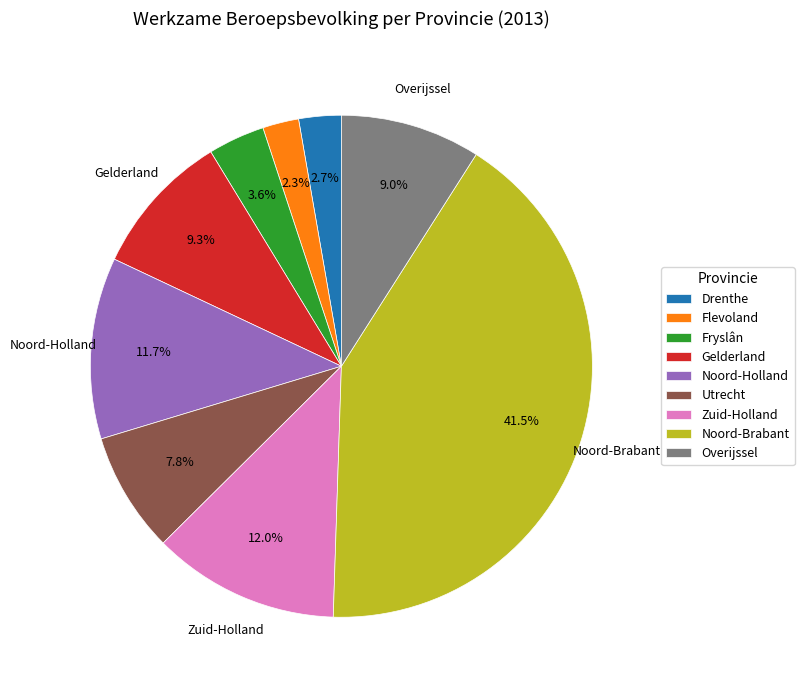

What portion of the pie excludes Fryslân?

96.4%